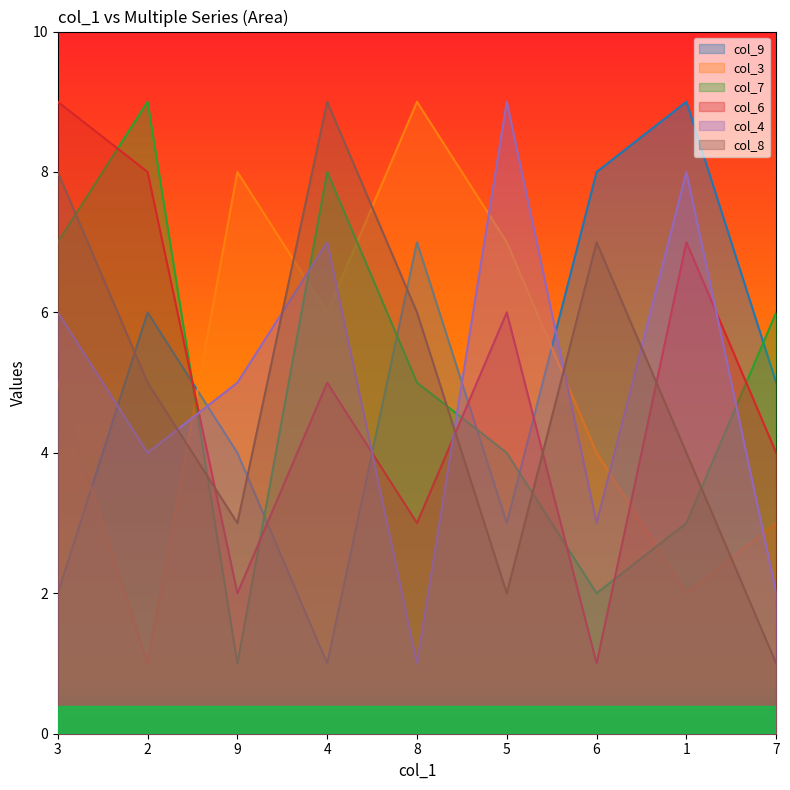

True or false: col_7 has more than 0 points higher than both neighbors.

True